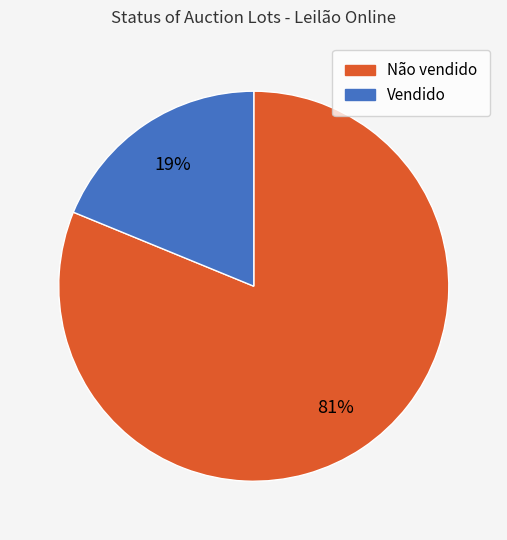

Is it true that Não vendido is 72% of the pie?

False